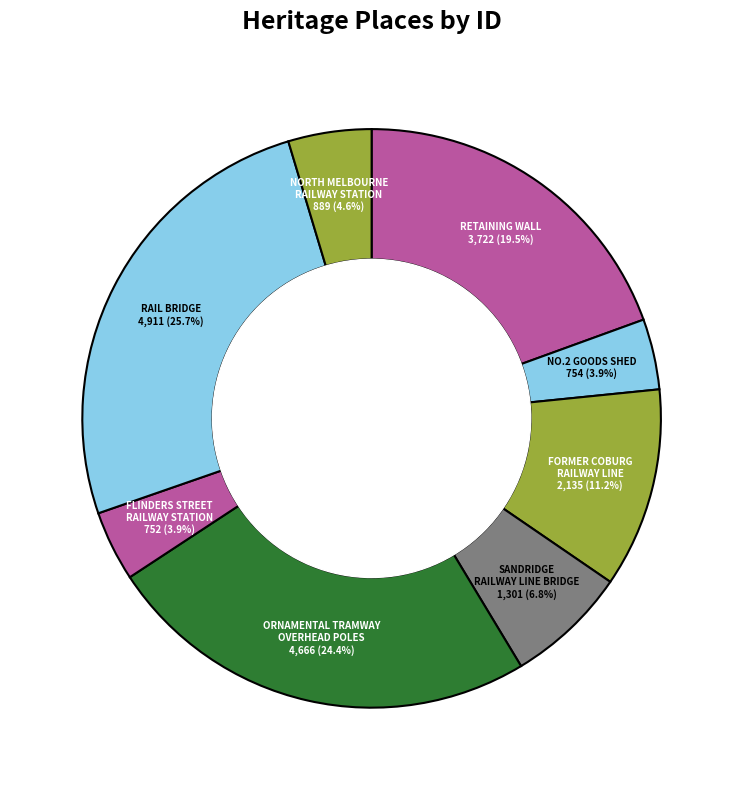

Does any single category account for the majority?

No